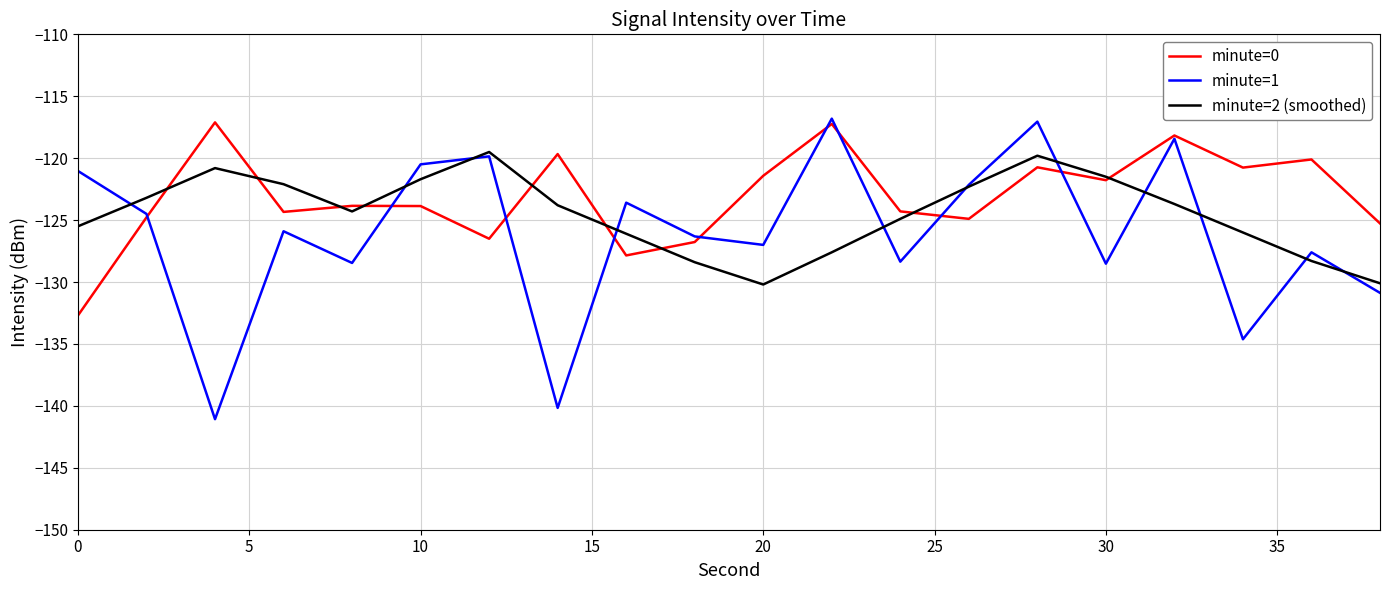

Which series has the largest total across all categories?

minute=0